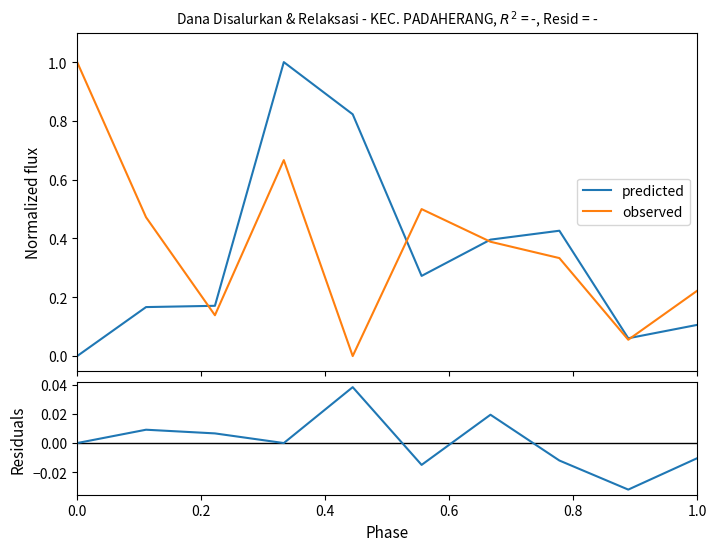

Is this an area chart (filled region under the line)?

No